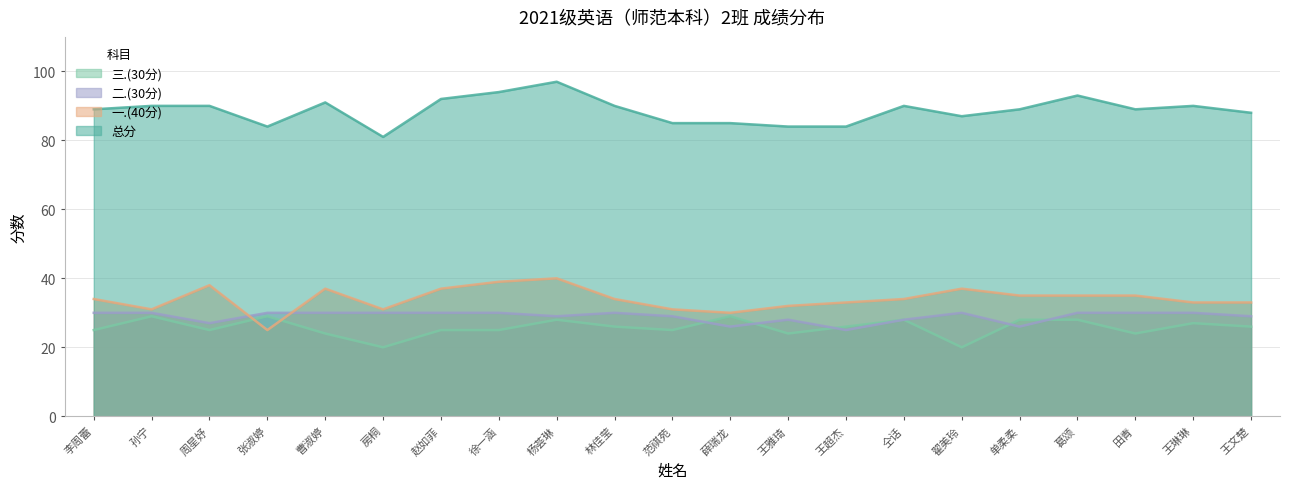

The value of 三.(30分) at 王文楚 is 26. True or false?

True